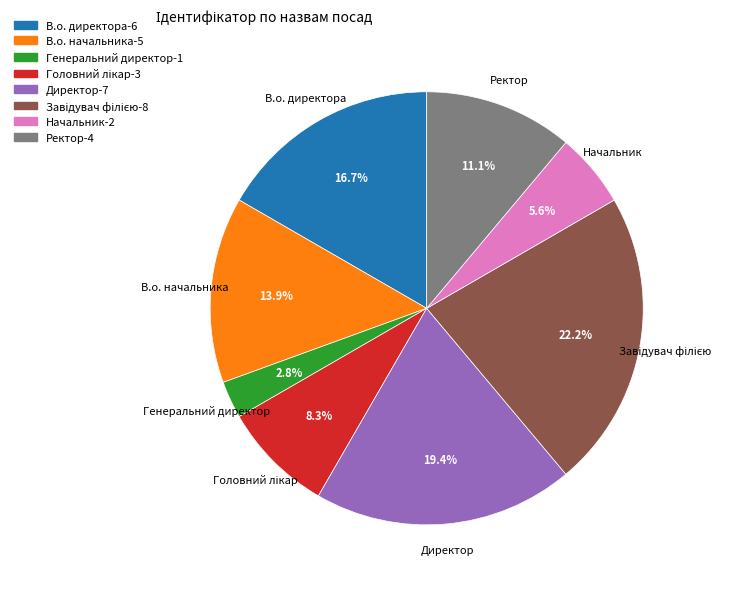

Is it true that Начальник is 1% of the pie?

False